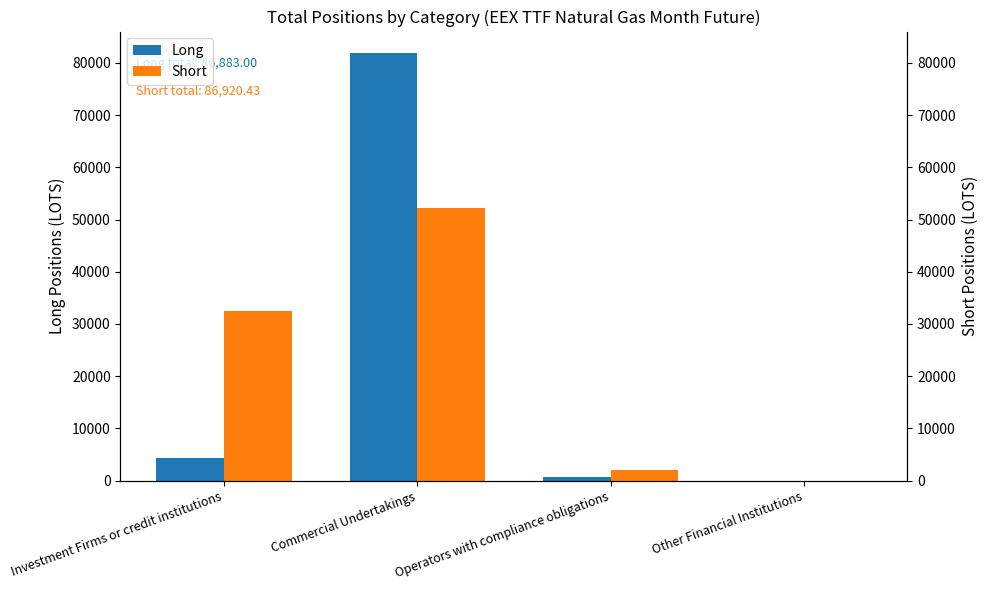

What is the spread (max minus min) of values at Commercial Undertakings?

29598.9